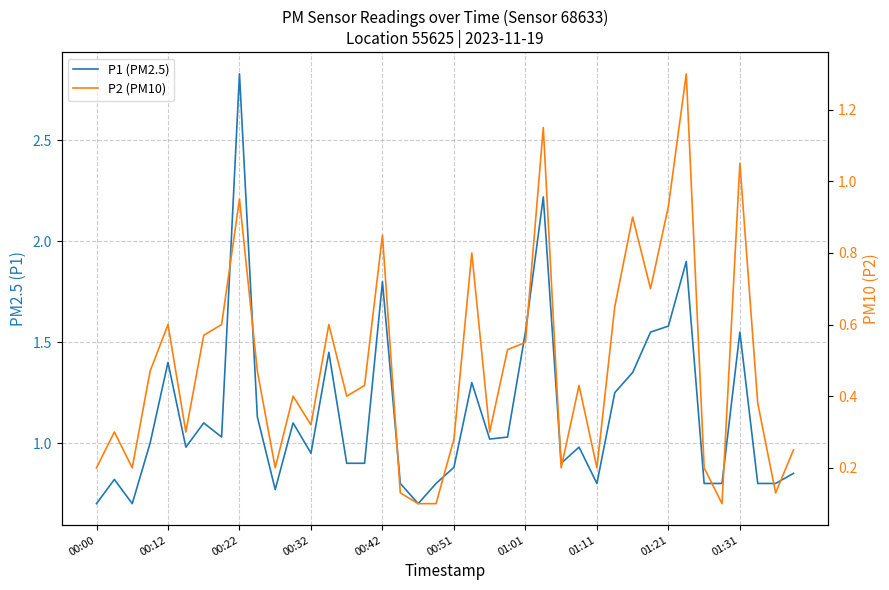

What position from the left is 15?

16